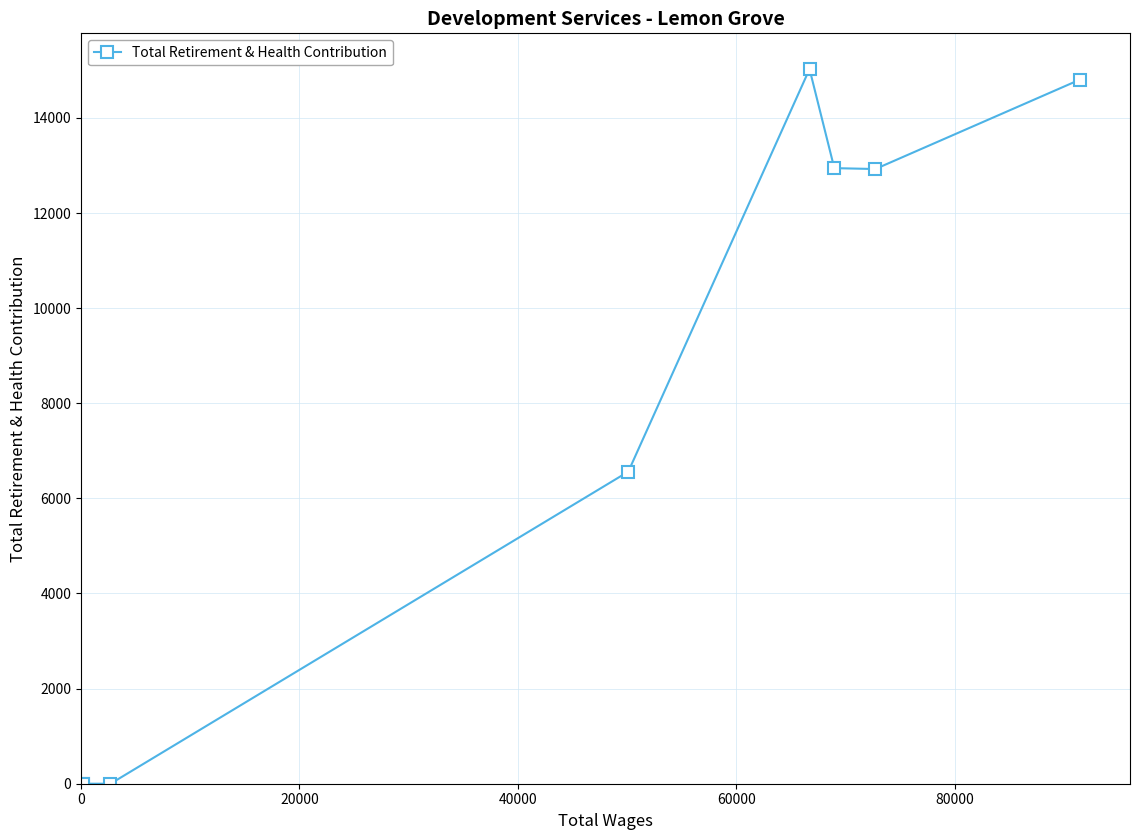

What is the maximum value shown in the chart?

15027